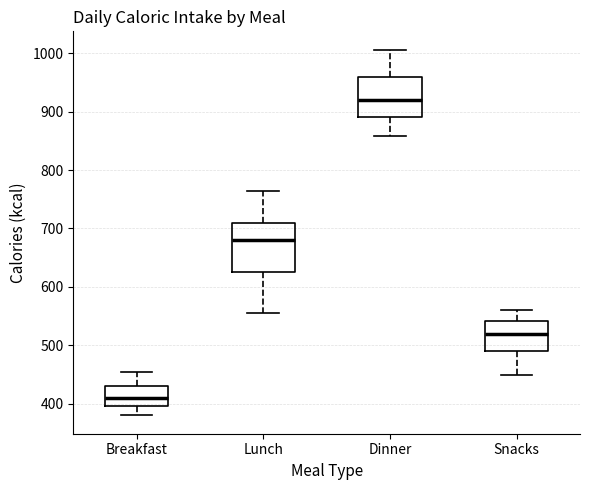

Reading left to right, read every box against the y-axis: the position of its median line, the range the box covers, and the ends of its whiskers. The values are not printed on the chart, so give them approximately, as read against the axis.

Breakfast: median 410, box 400 to 430, whiskers 380 to 450
Lunch: median 680, box 630 to 710, whiskers 560 to 760
Dinner: median 920, box 890 to 960, whiskers 860 to 1010
Snacks: median 520, box 490 to 540, whiskers 450 to 560